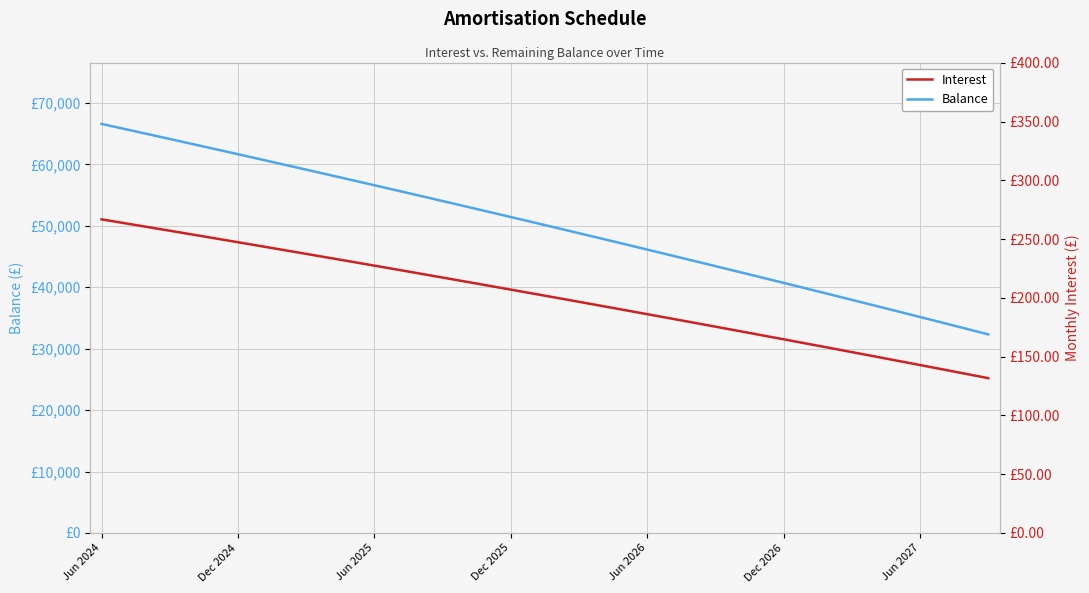

At which category is the sum across all series the highest?

Jun 2024